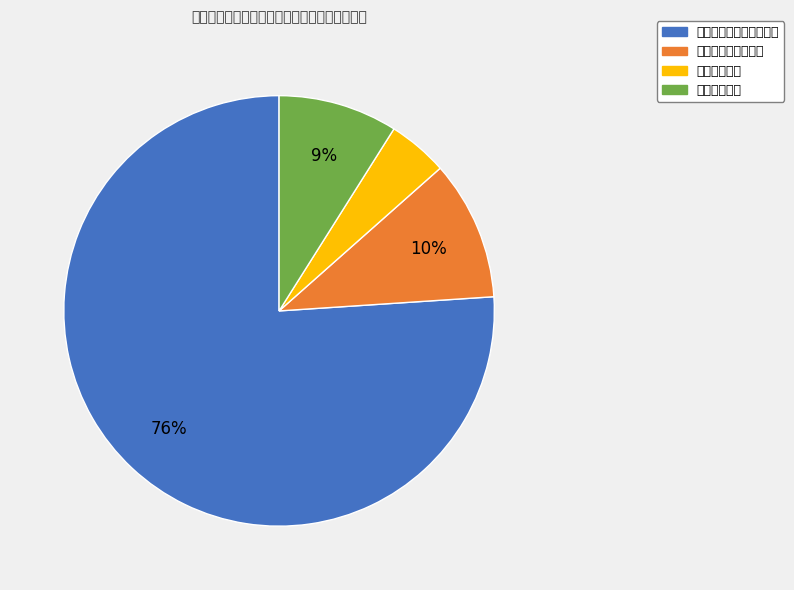

Is the sum of 文化旅游体育与传媒支出 and 社会保障和就业支出 greater than half?

Yes